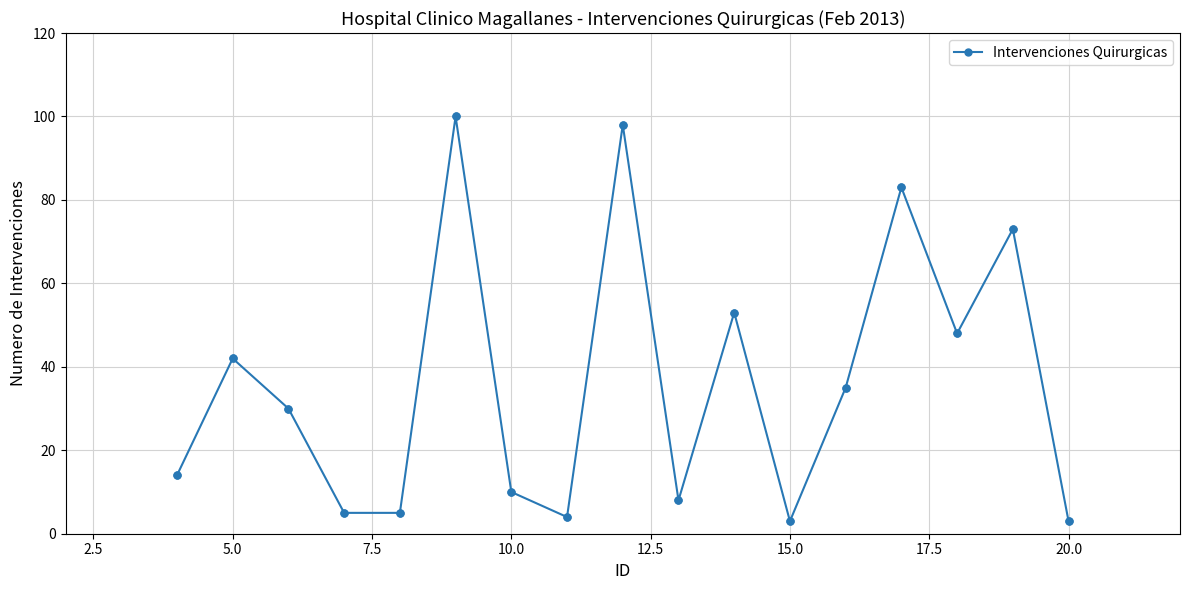

What is the value of the 17th point from the left?

3